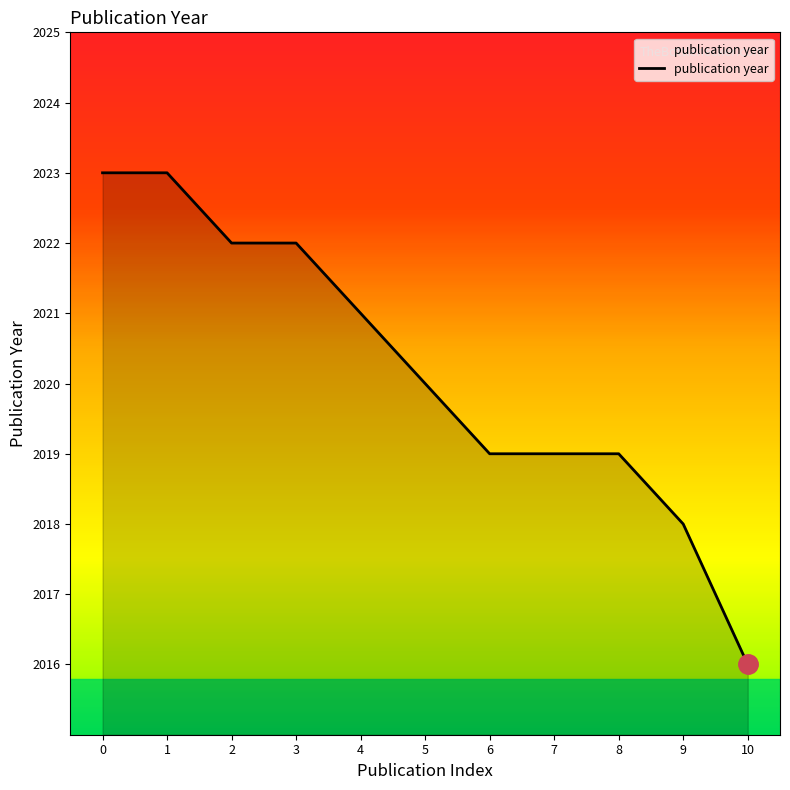

How many lines are shown in the chart?

1